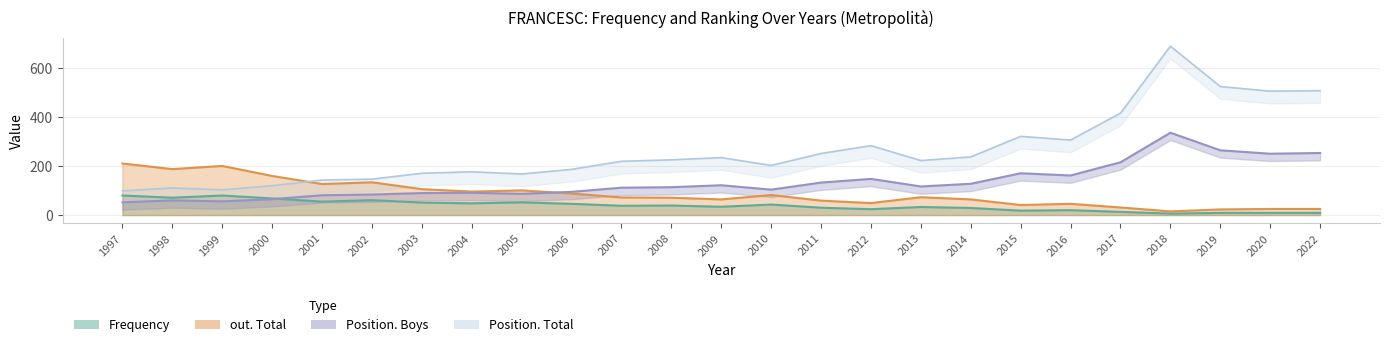

What value does the Position. Boys series have at 2013, to the nearest 10?

120